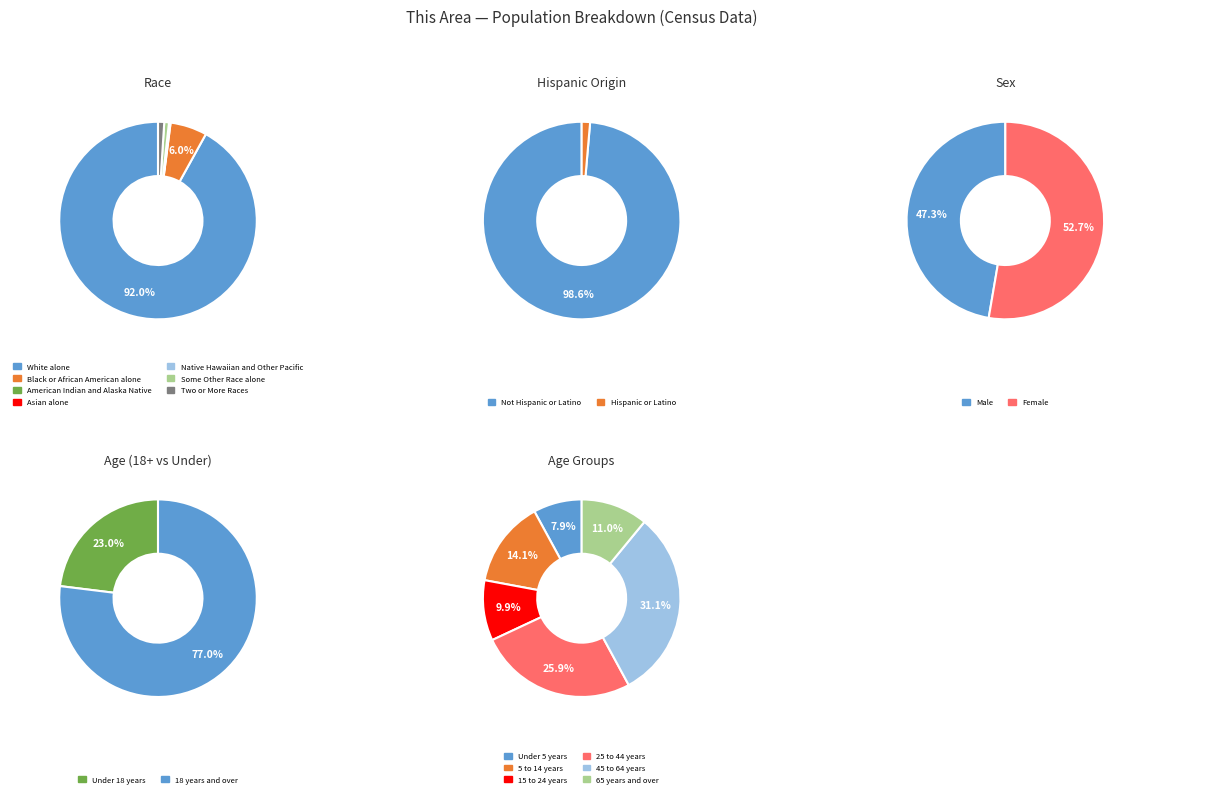

Which has a higher value, Black or African American alone or American Indian and Alaska Native?

Black or African American alone